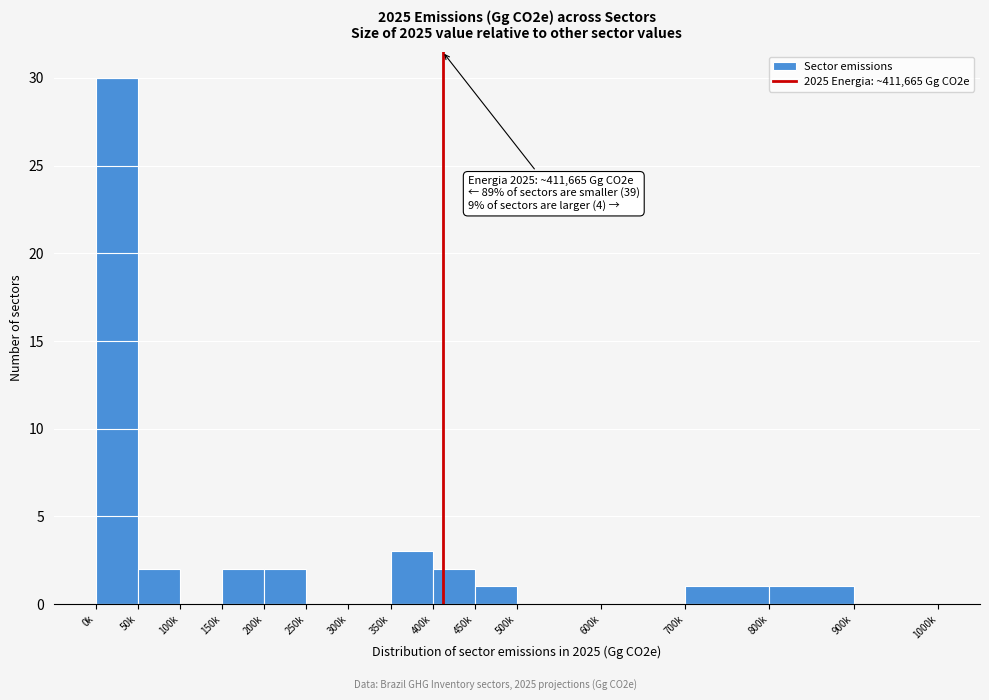

Reading right to left, list all the values displayed in this chart.

900k=0	800k=1	700k=1	600k=0	500k=0	450k=1	400k=2	350k=3	300k=0	250k=0	200k=2	150k=2	100k=0	50k=2	0k=30